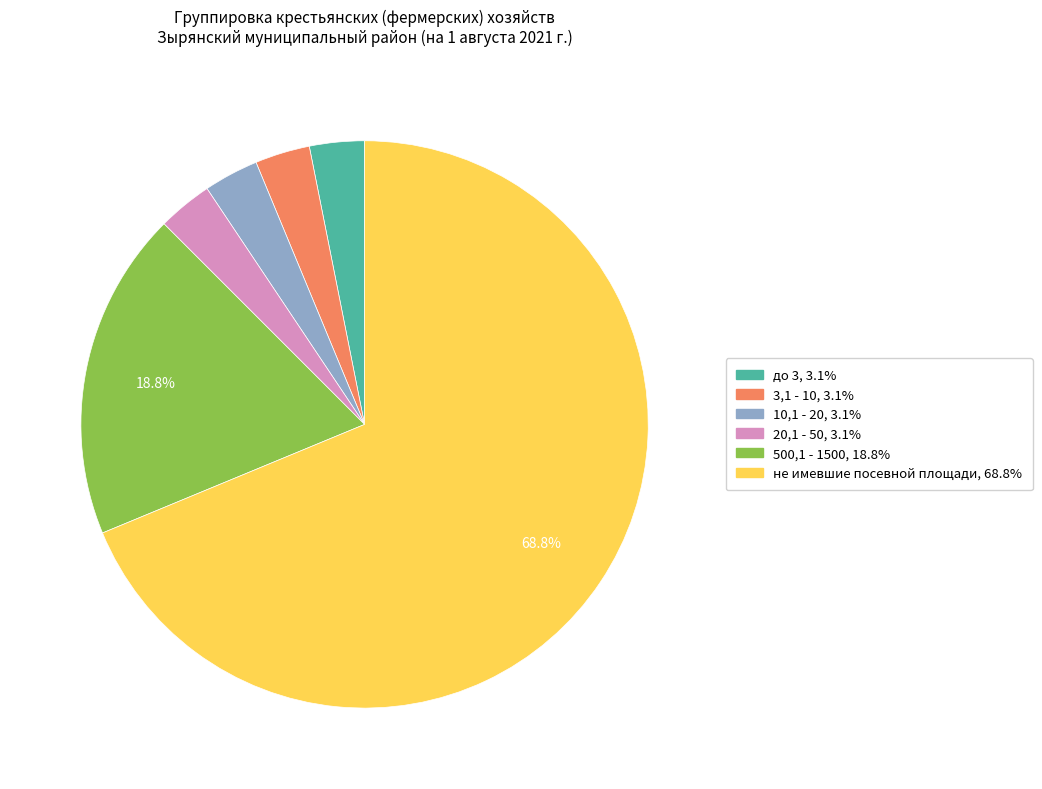

Does any single category account for the majority?

Yes